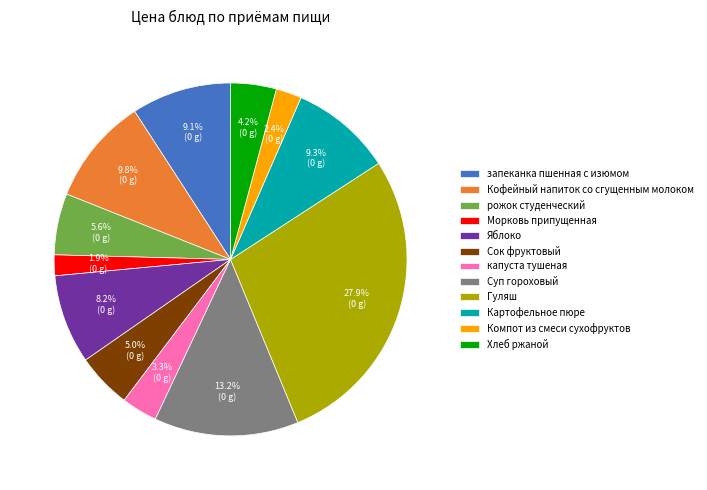

The Картофельное пюре slice represents 22% of the pie. True or false?

False